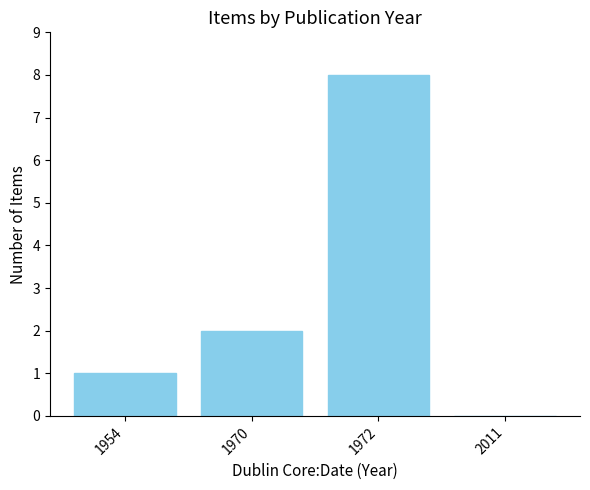

The value at 1970 is 1. True or false?

False